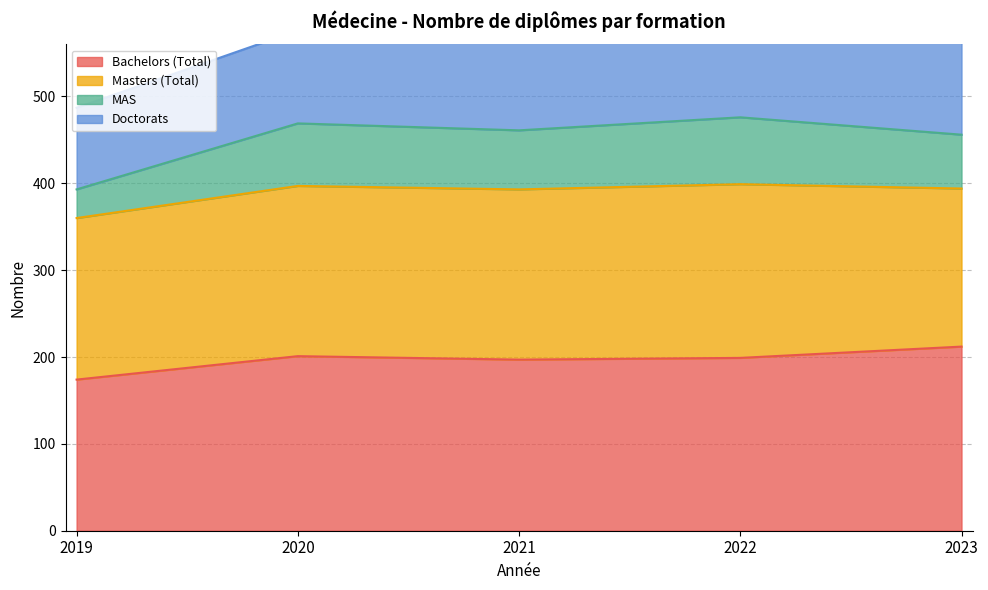

Which category has the highest value in the MAS series?

2022